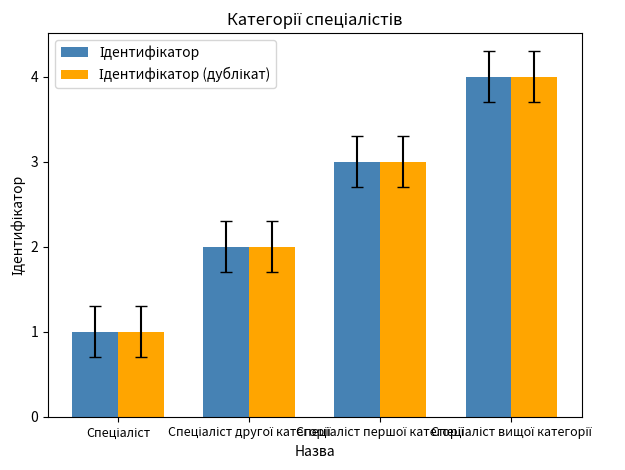

What is the maximum value shown in the chart?

4